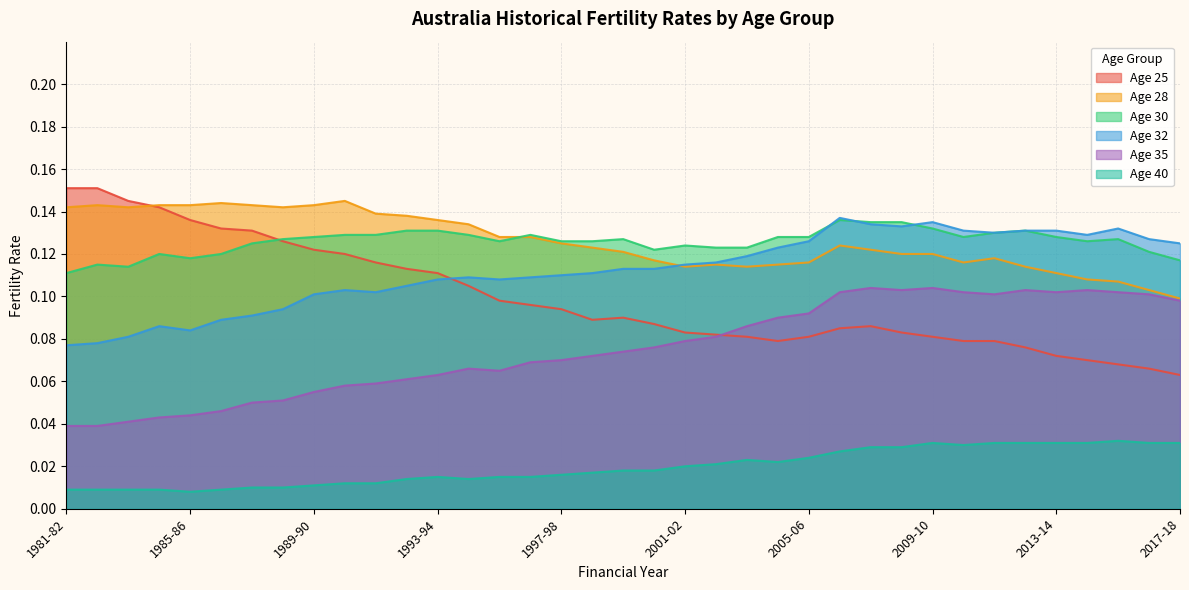

The Age 25 series shows 0.2 at 1993-94. True or false?

False